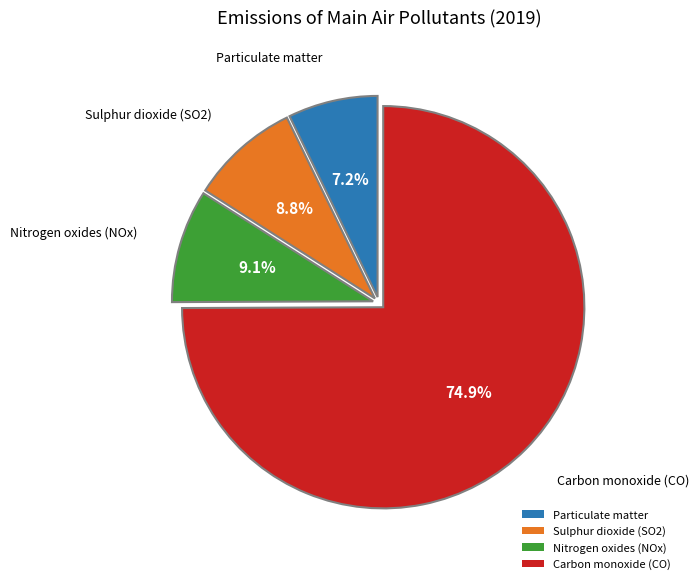

To the nearest percent, what is the combined percentage of Nitrogen oxides (NOx) and Carbon monoxide (CO)?

84%